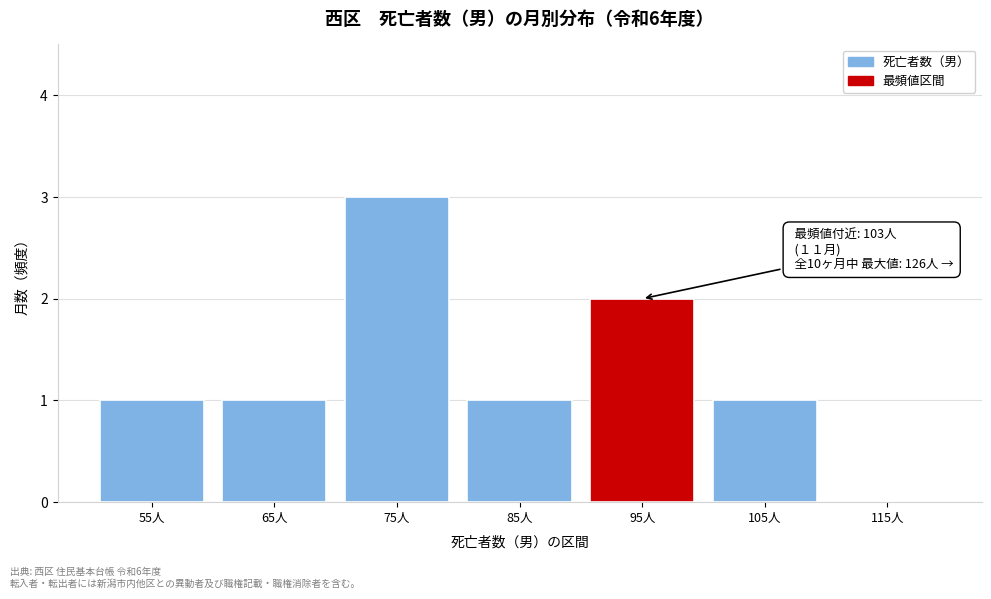

Reading left to right, extract all data points from this chart.

55人=1	65人=1	75人=3	85人=1	95人=2	105人=1	115人=0